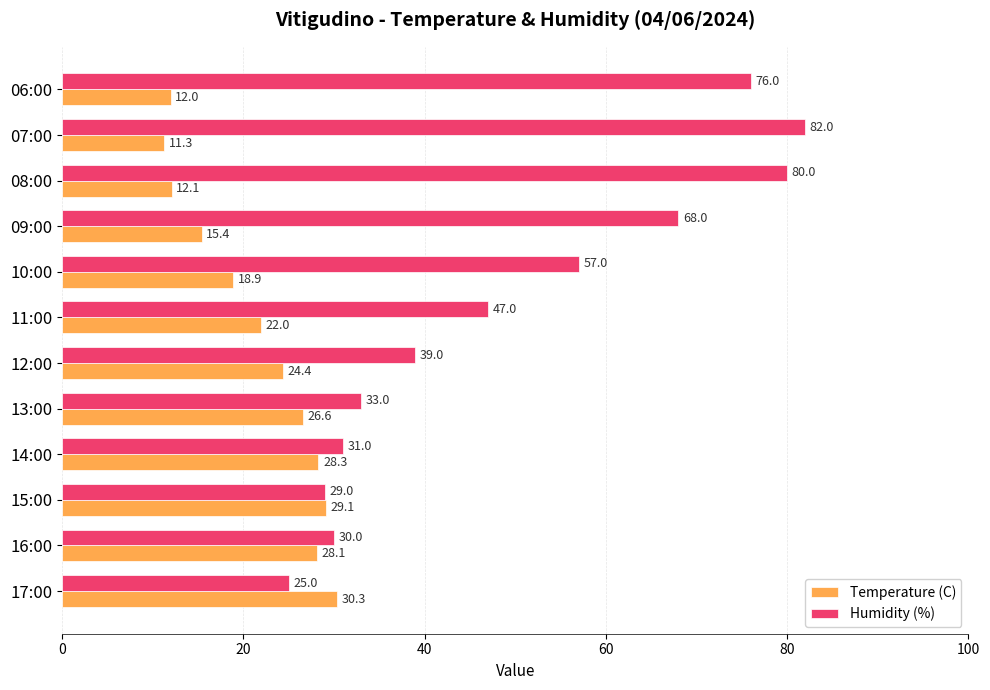

The Temperature (C) series shows 46.1 at 13:00. True or false?

False